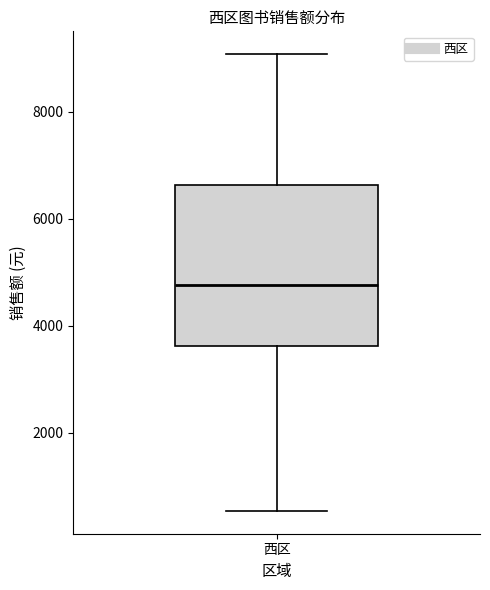

Read this box plot against the y-axis: the position of the median line, the range covered by the box, and the ends of both whiskers. The values are not printed on the chart, so give them approximately, as read against the axis.

median 4800, box 3600 to 6600, whiskers 600 to 9000